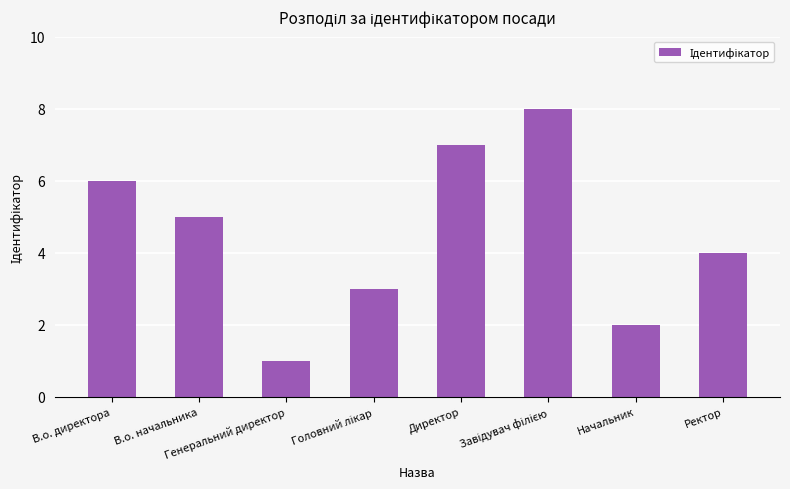

At which label is the value closest to 4?

Ректор